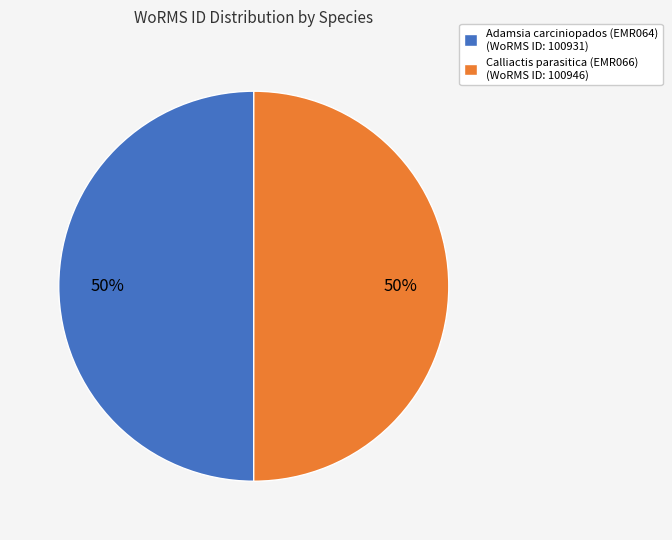

True or false: Adamsia carciniopados (EMR064) (WoRMS ID: 100931) accounts for 50% of the total.

True